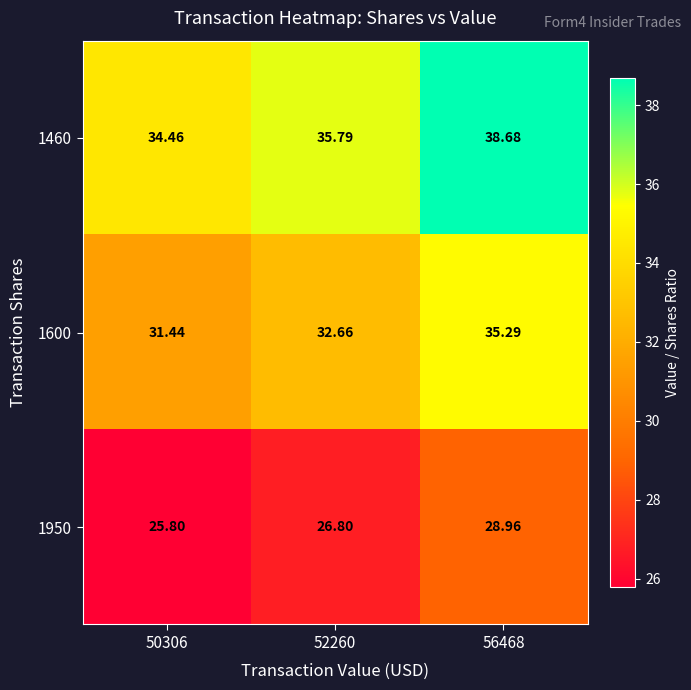

Is the value of 1460 at 56468 greater than the value of 1600 at 52260?

Yes